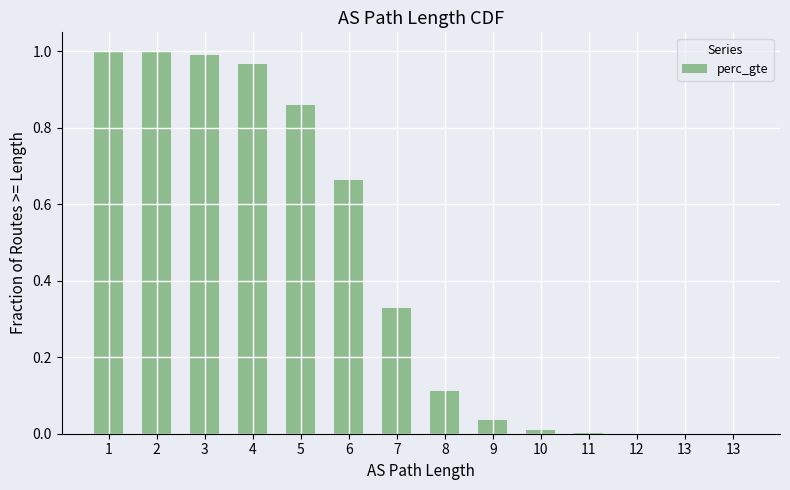

How many categories are shown in the chart?

14